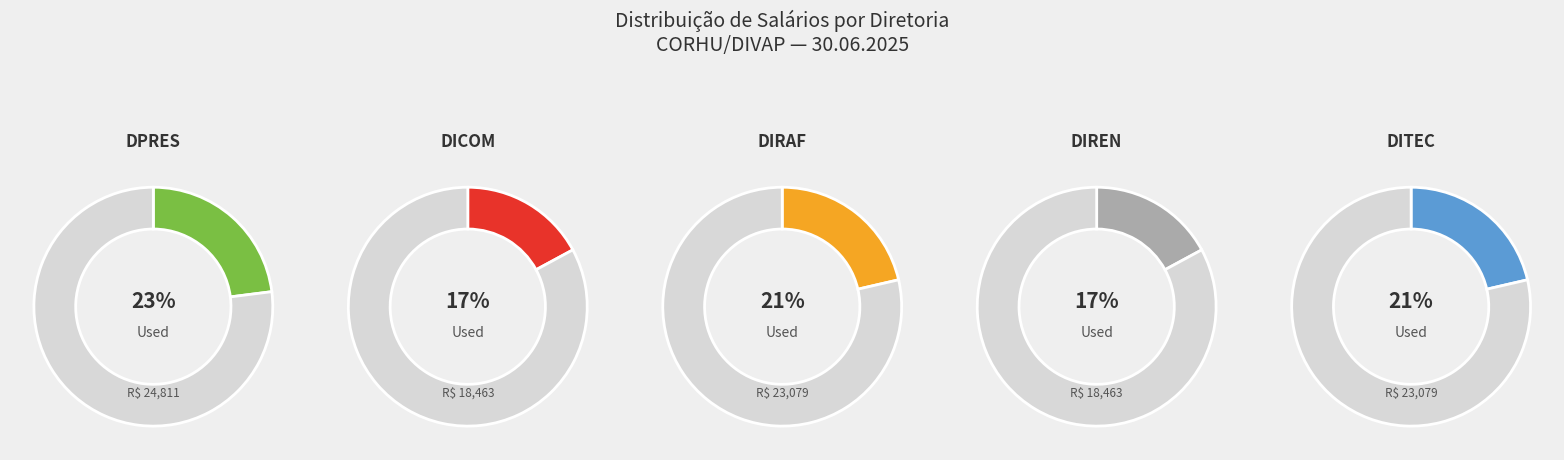

Rank the categories by value from lowest to highest.

DICOM, DIREN, DIRAF, DITEC, DPRES